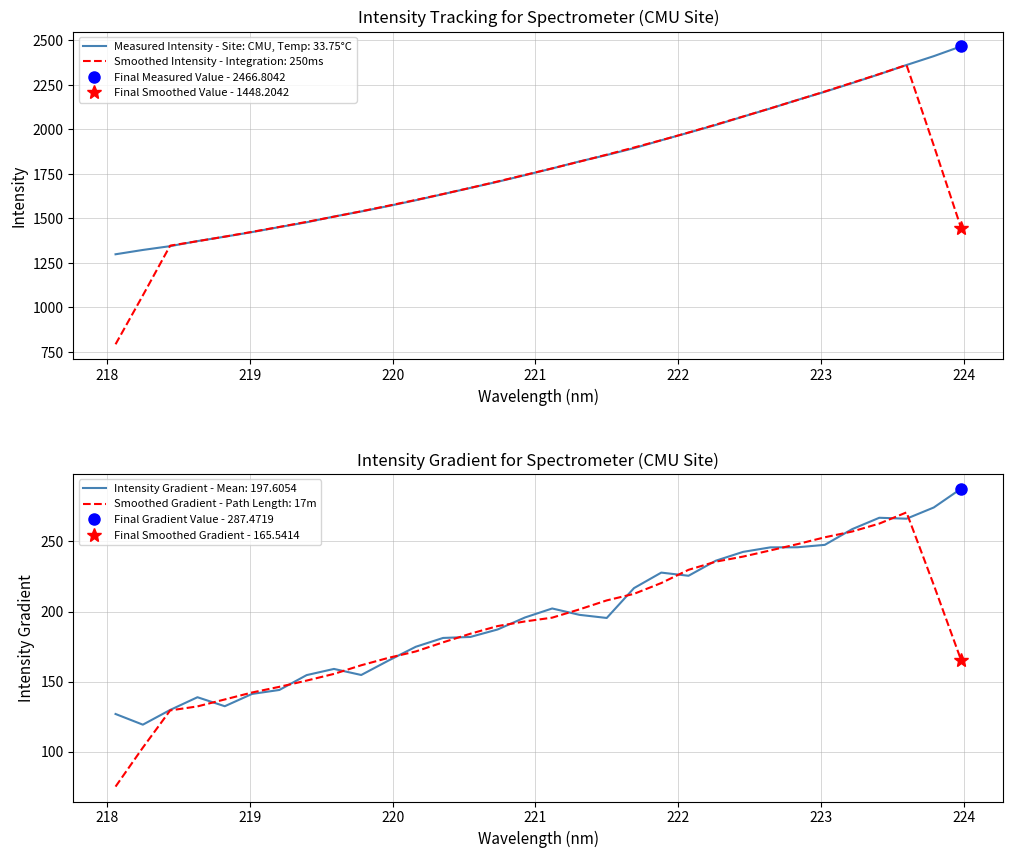

What is the maximum value for Smoothed Intensity - Integration: 250ms?

2362.4